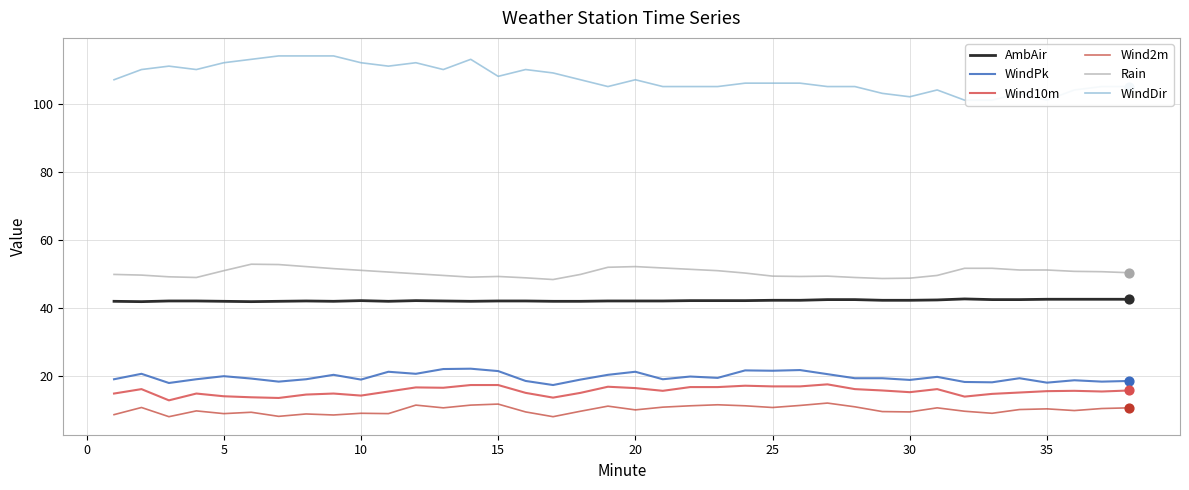

Which series reaches the minimum Y coordinate?

Wind2m